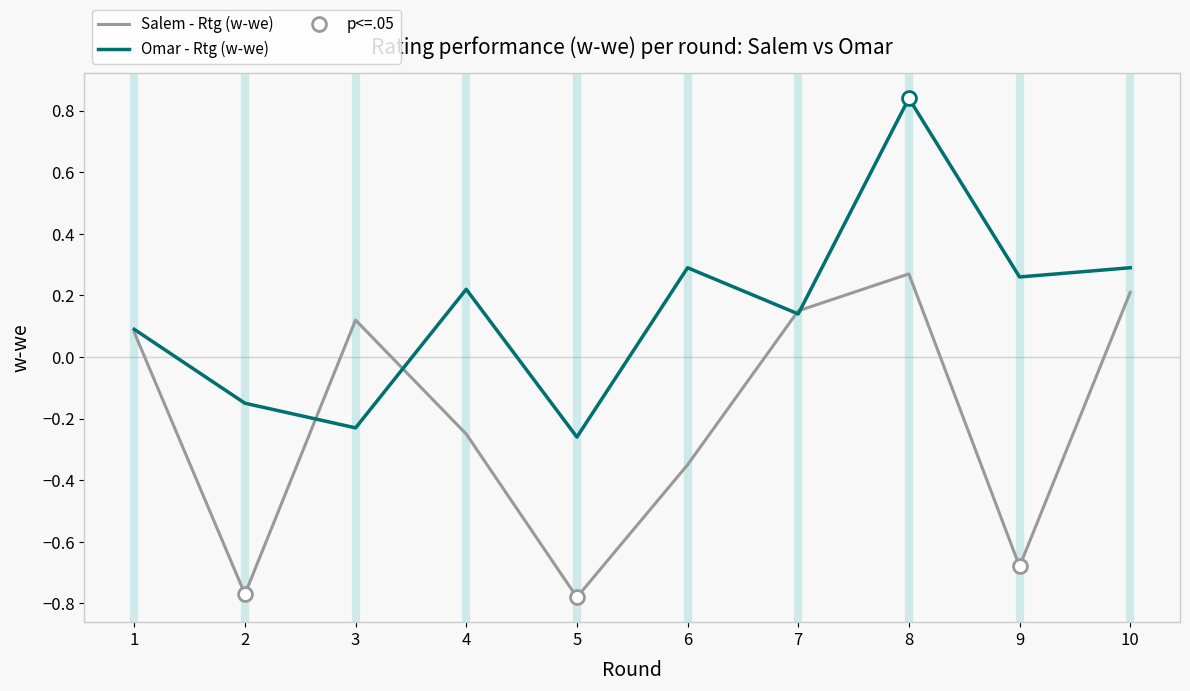

How many distinct data groups are displayed?

2